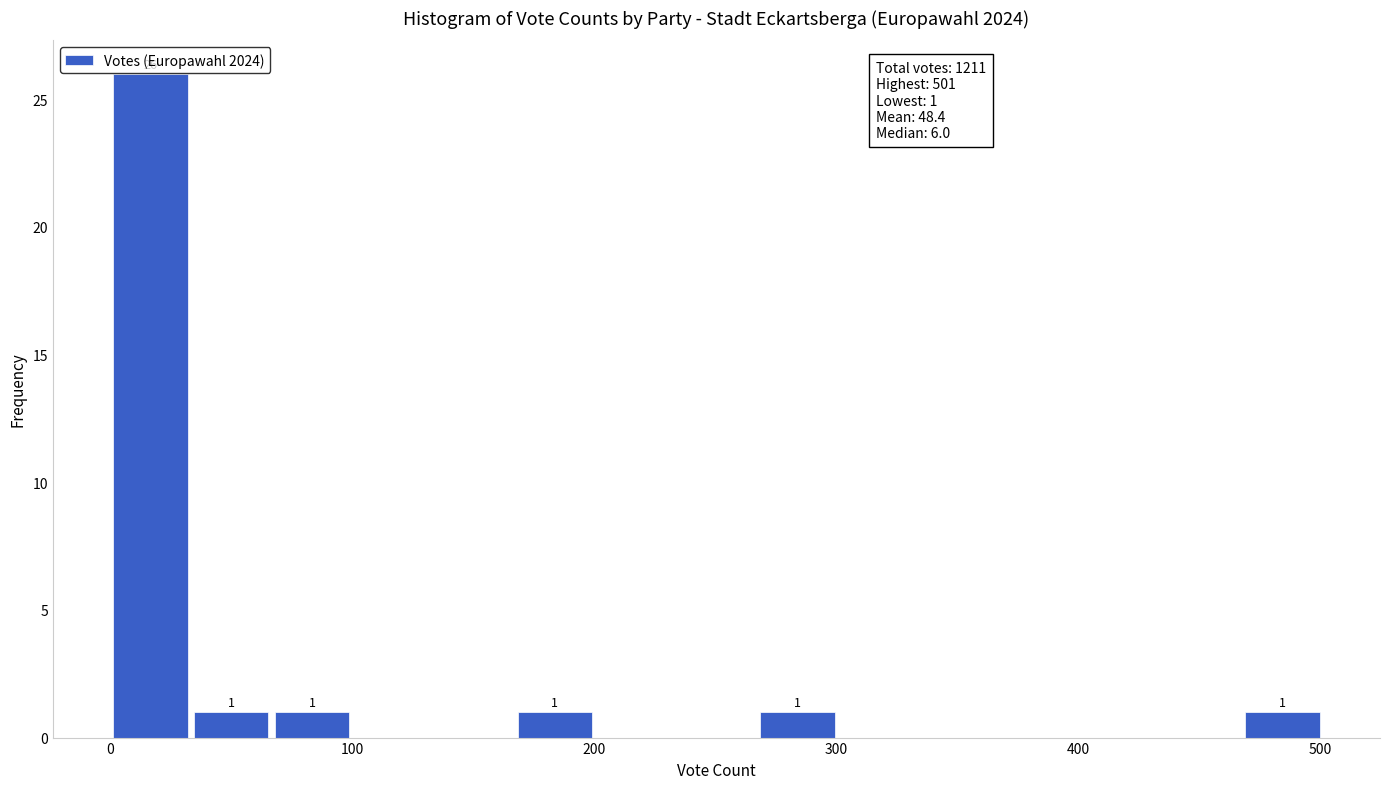

Around what value on the x-axis is the tallest bar? Give the approximate position of its centre, as read against the axis.

20